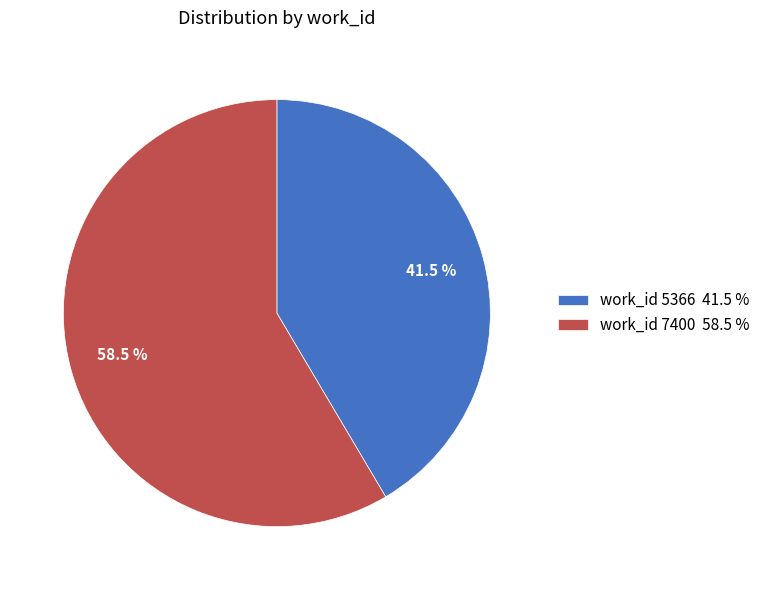

Do work_id 7400 58.5 % and work_id 5366 41.5 % together represent more than half of the pie?

Yes